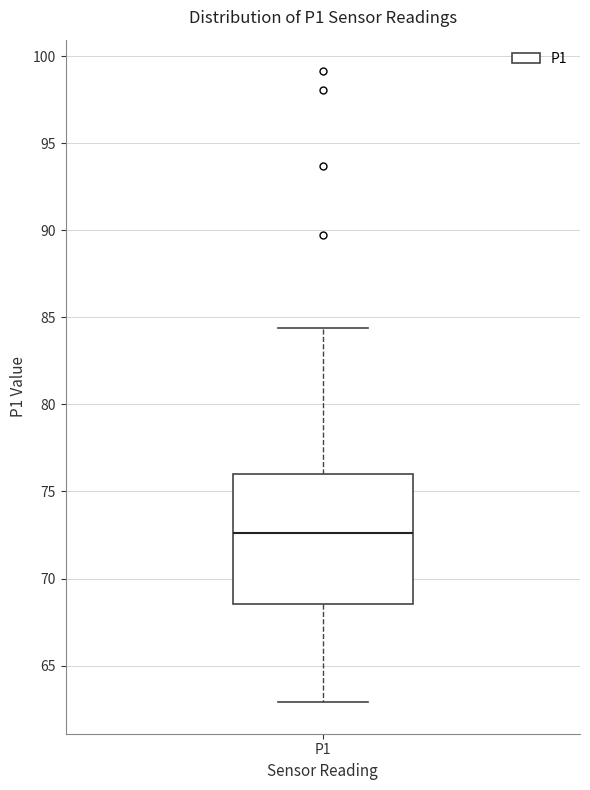

Where does the upper whisker of the box for P1 end on the y-axis? The values are not printed on the chart, so give them approximately, as read against the axis.

84.5